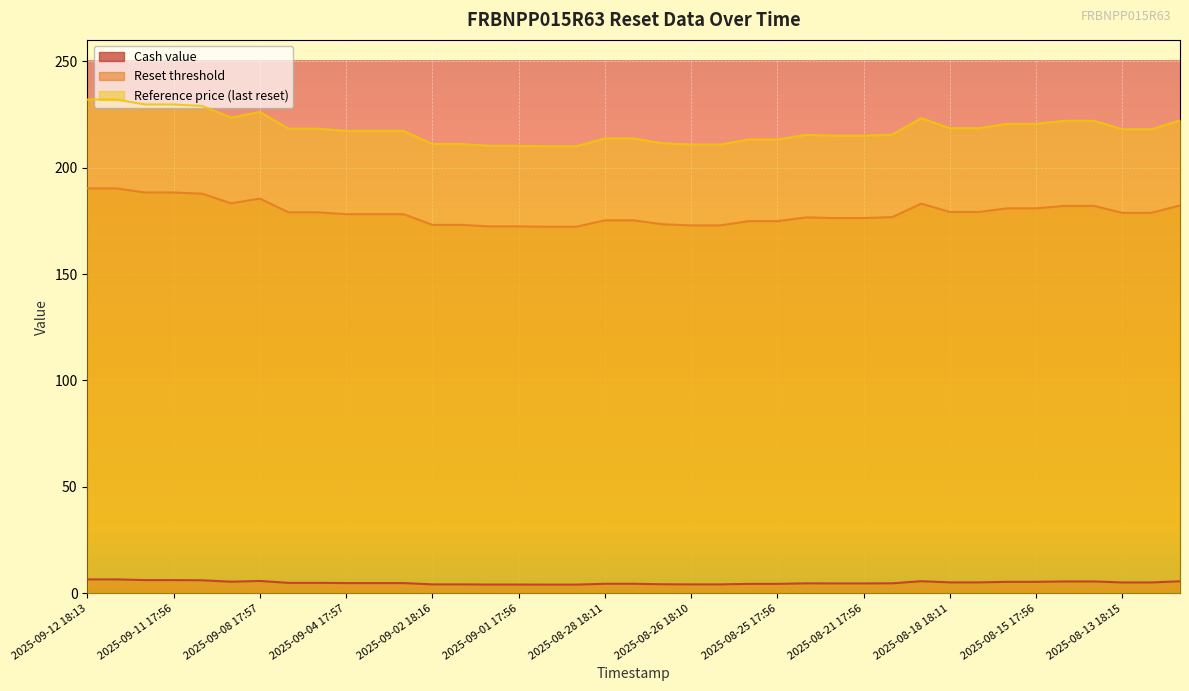

The value of Reference price (last reset) at 2025-09-05 18:36 is 218.3. True or false?

True